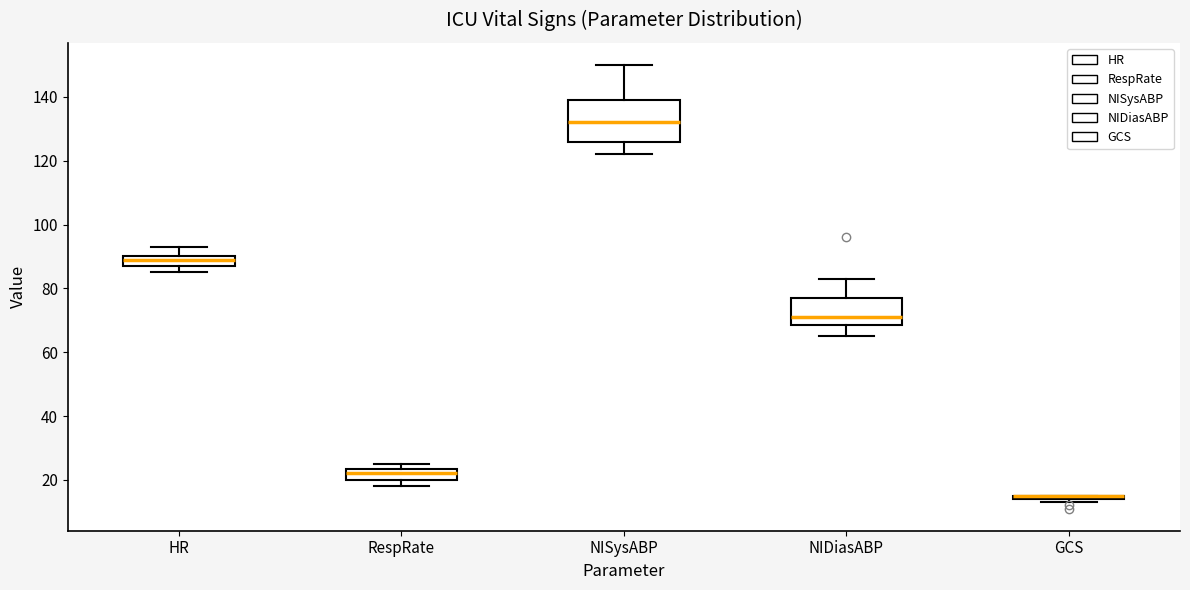

Where is the upper edge of the box for RespRate on the y-axis? The values are not printed on the chart, so give them approximately, as read against the axis.

24